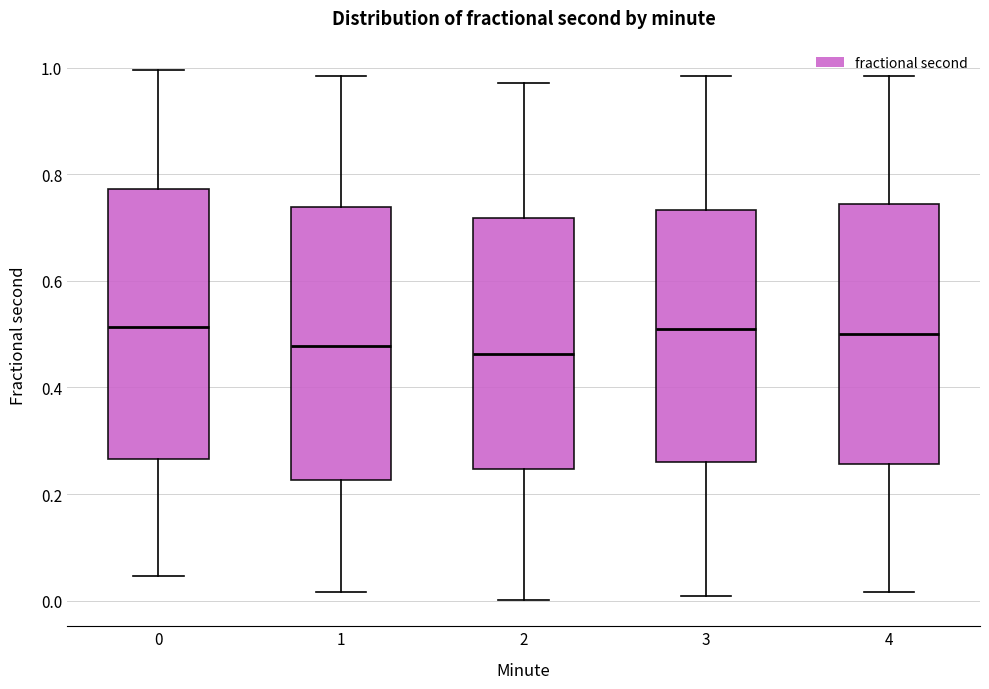

Where does the lower whisker of the box at x = 4 end on the y-axis? The values are not printed on the chart, so give them approximately, as read against the axis.

0.02